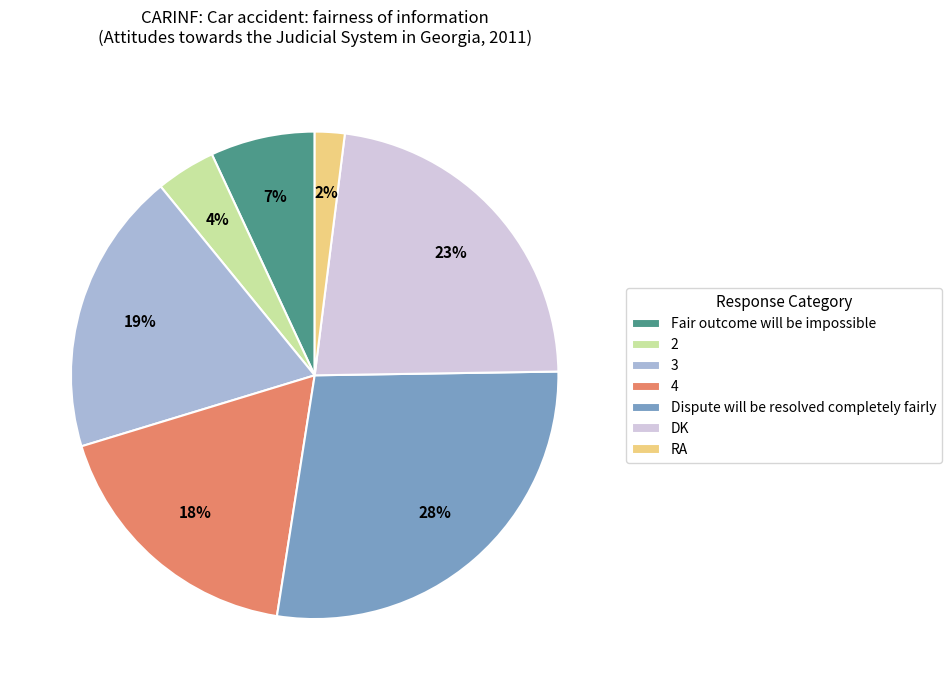

Is the sum of RA and Dispute will be resolved completely fairly greater than half?

No